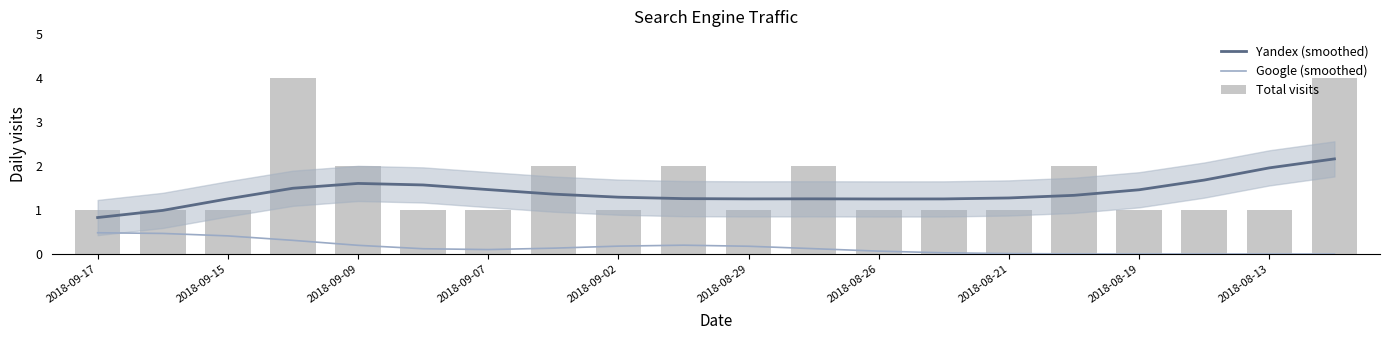

Which series changed the most between 10 and 15?

Total visits